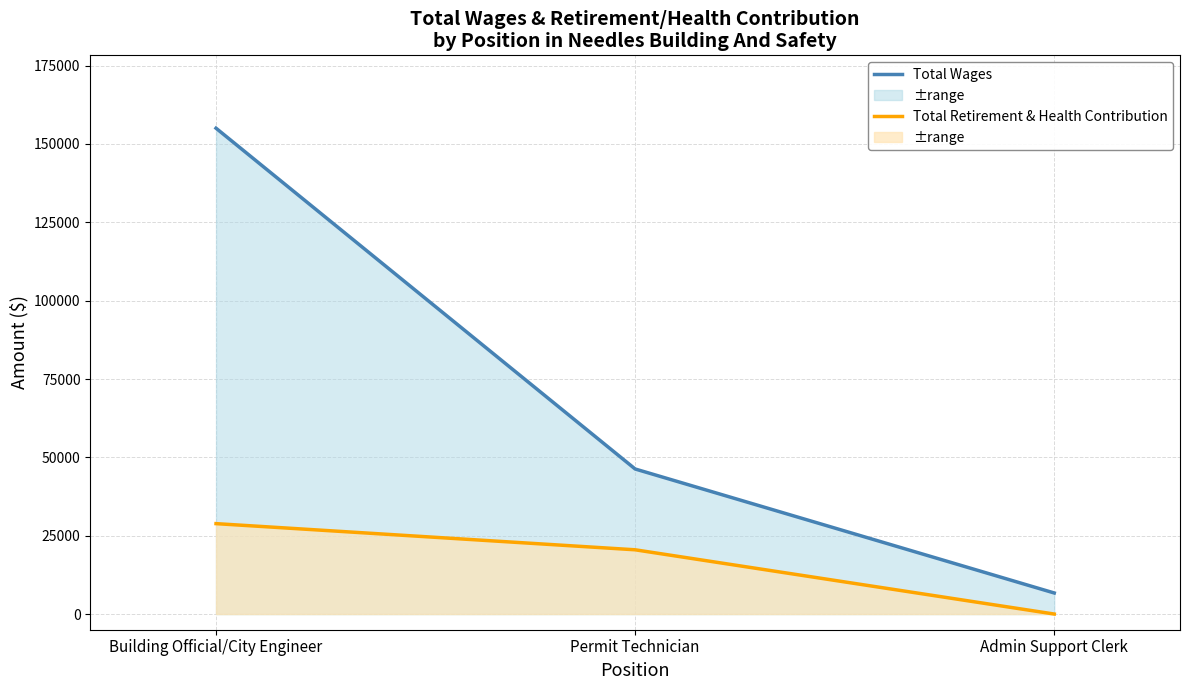

Reading left to right, transcribe all the data shown in this chart.

Total Wages: 155026	46289	6720
Total Retirement & Health Contribution: 28851	20505	0